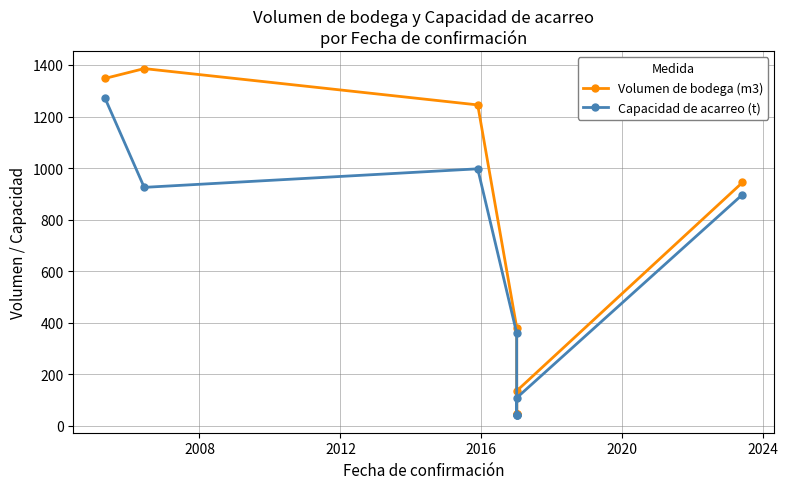

What is the label of the 6th point from the right?

2016